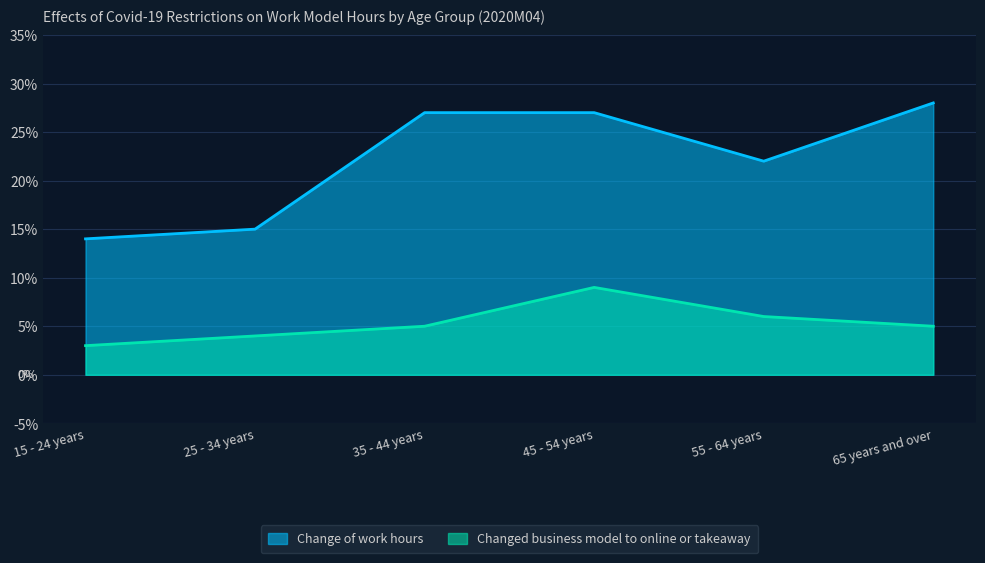

At which label does Changed business model to online or takeaway first exceed 5?

45 - 54 years